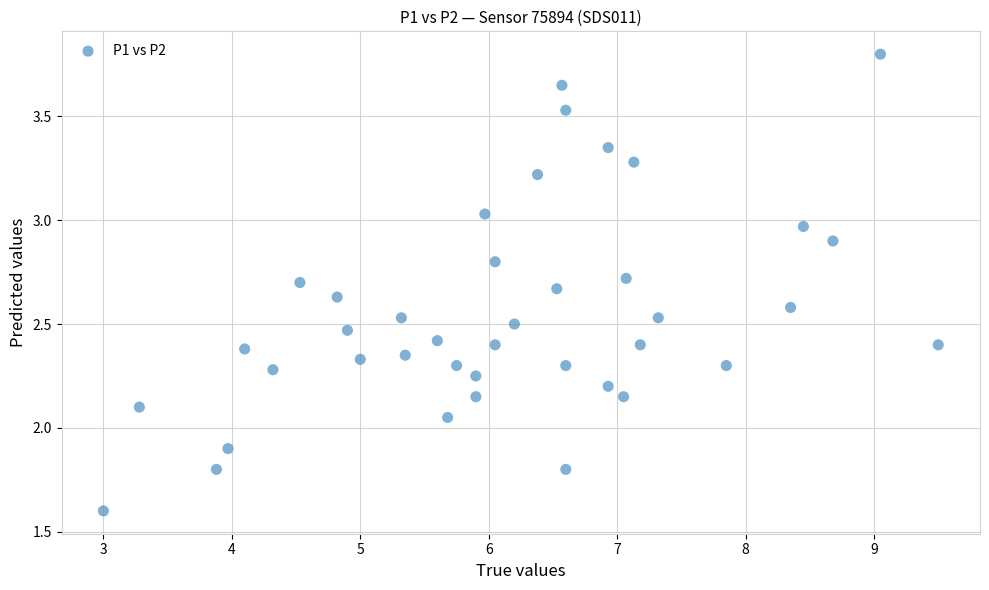

What is the range of X values (max minus min)?

6.5